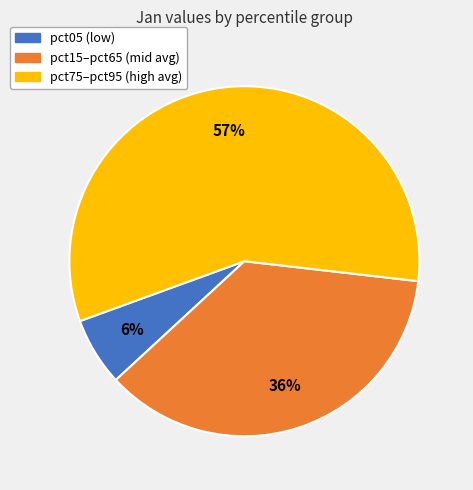

Does any single category account for the majority?

Yes